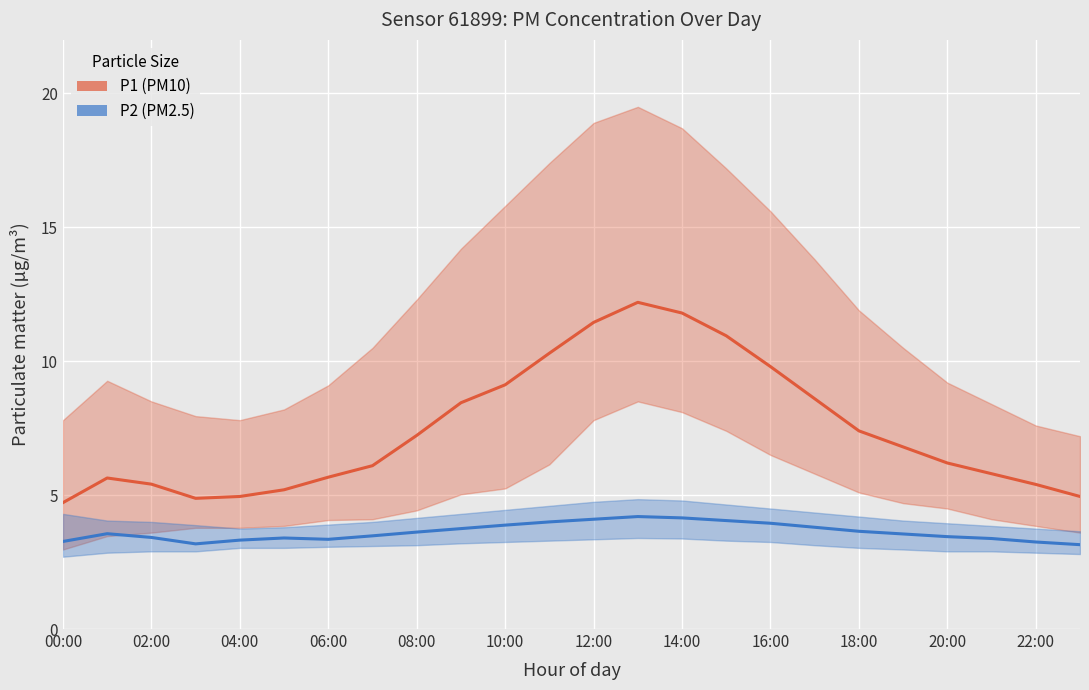

Which series has the widest spread of values?

P1 (PM10)